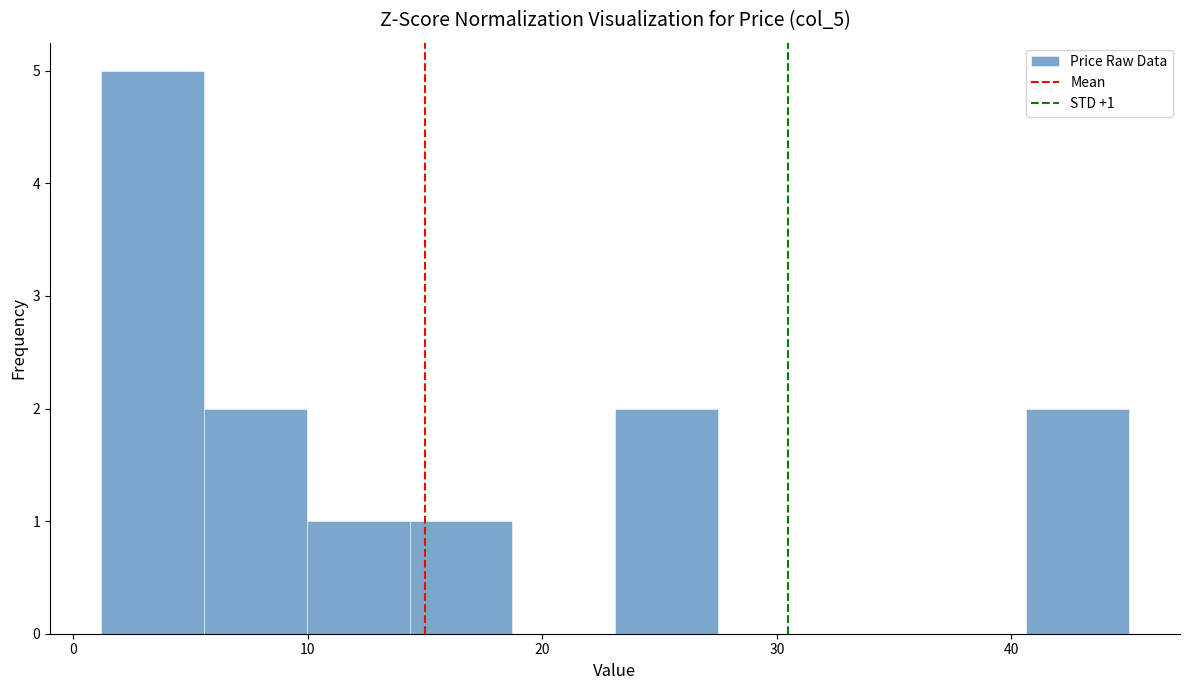

Which range on the x-axis has the tallest bar?

1 to 6